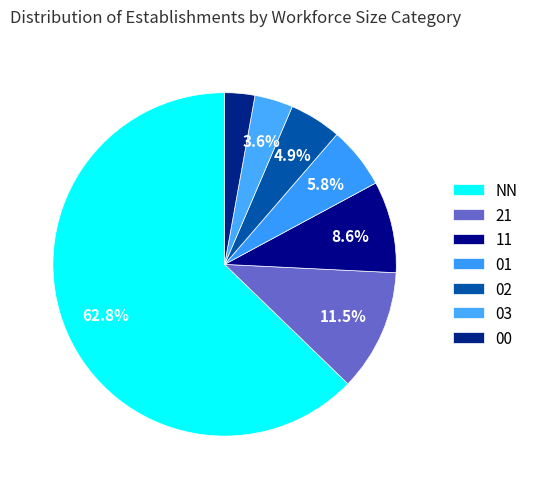

Which slice is the smallest?

00